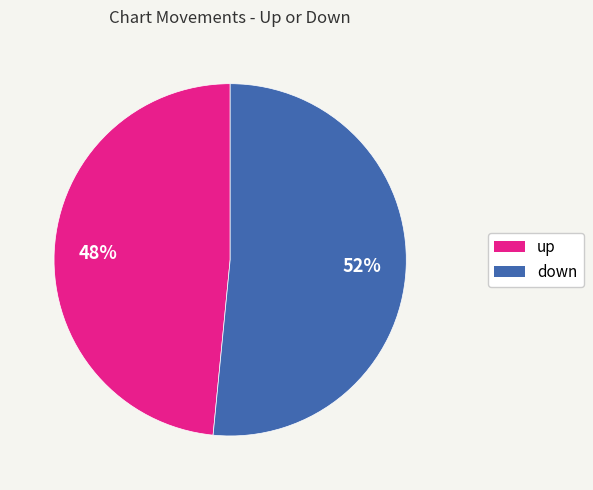

Is there a majority slice in this chart?

Yes